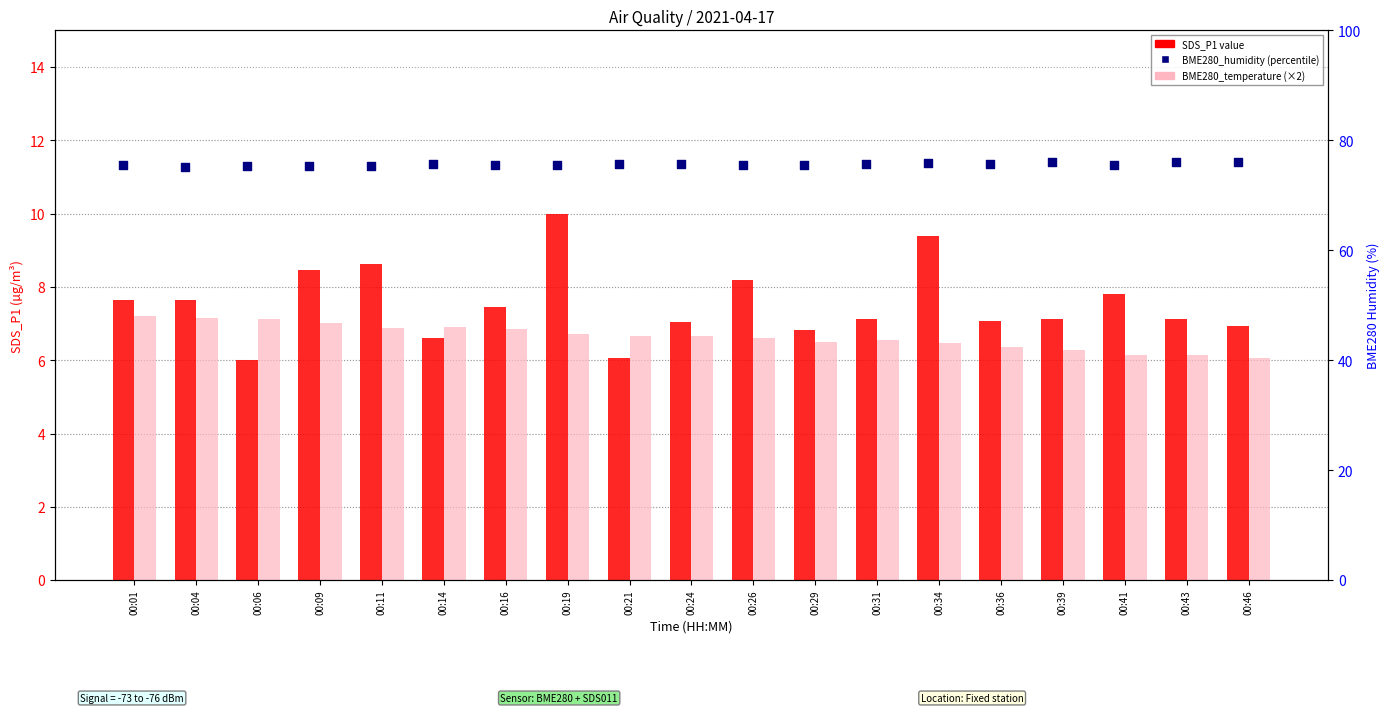

Which series has the largest Y range (max minus min)?

SDS_P1